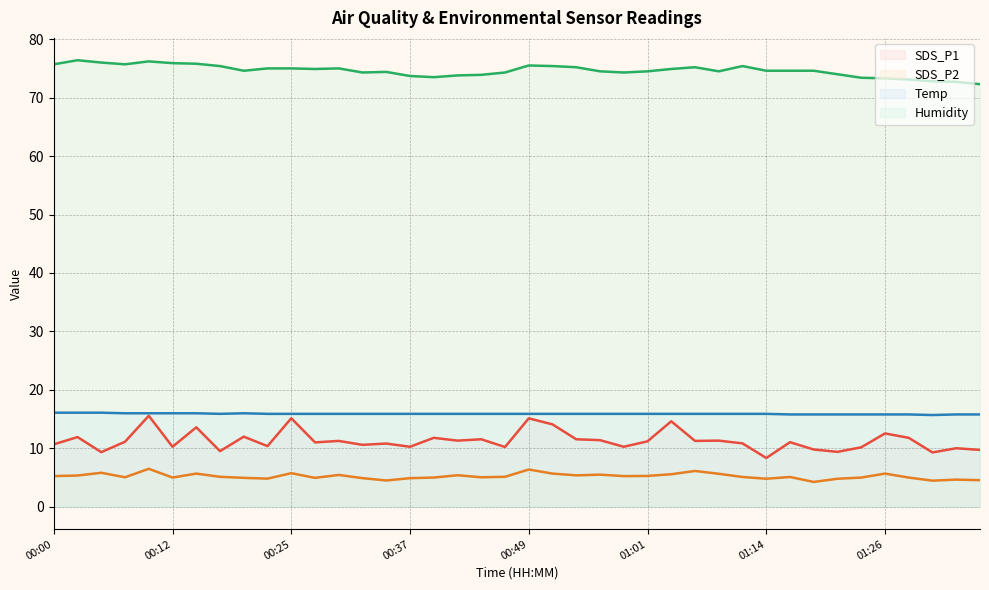

How many interior local peaks does the SDS_P2 series have?

12